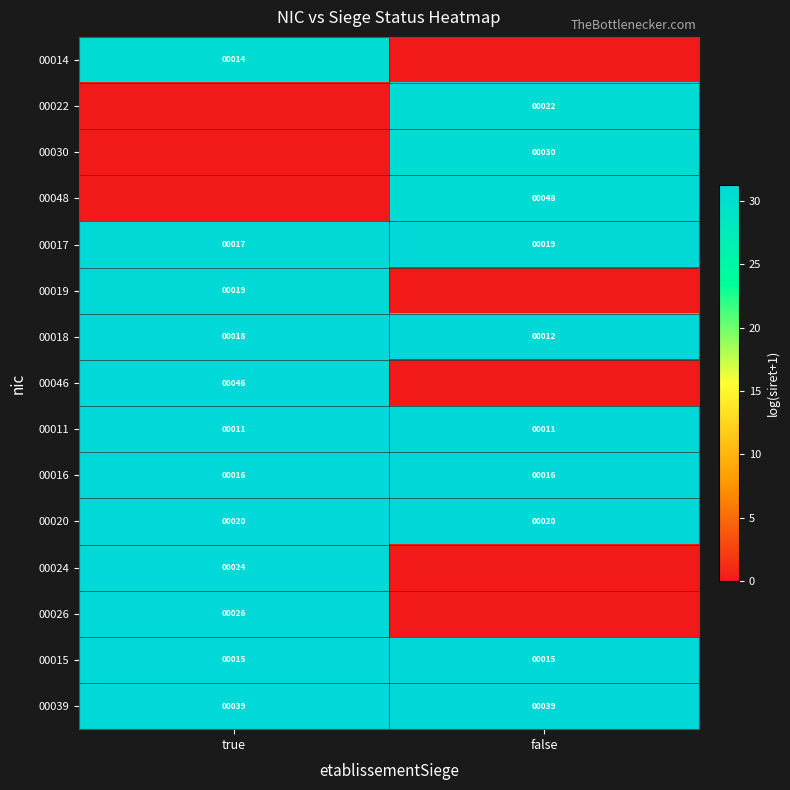

At which category does the chart reach its peak across all series?

false